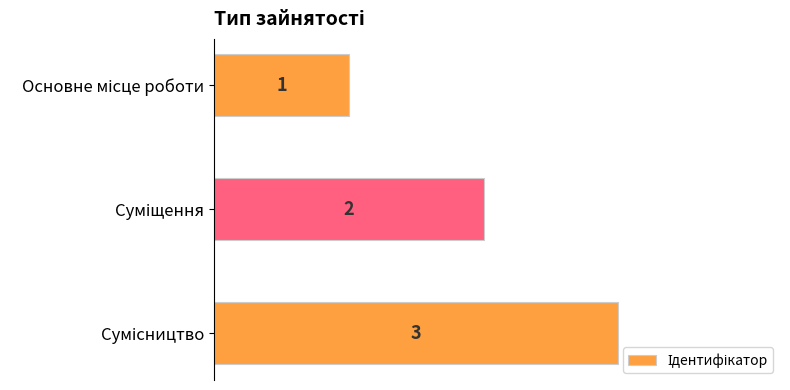

What is the value of the 3rd bar from the top?

3